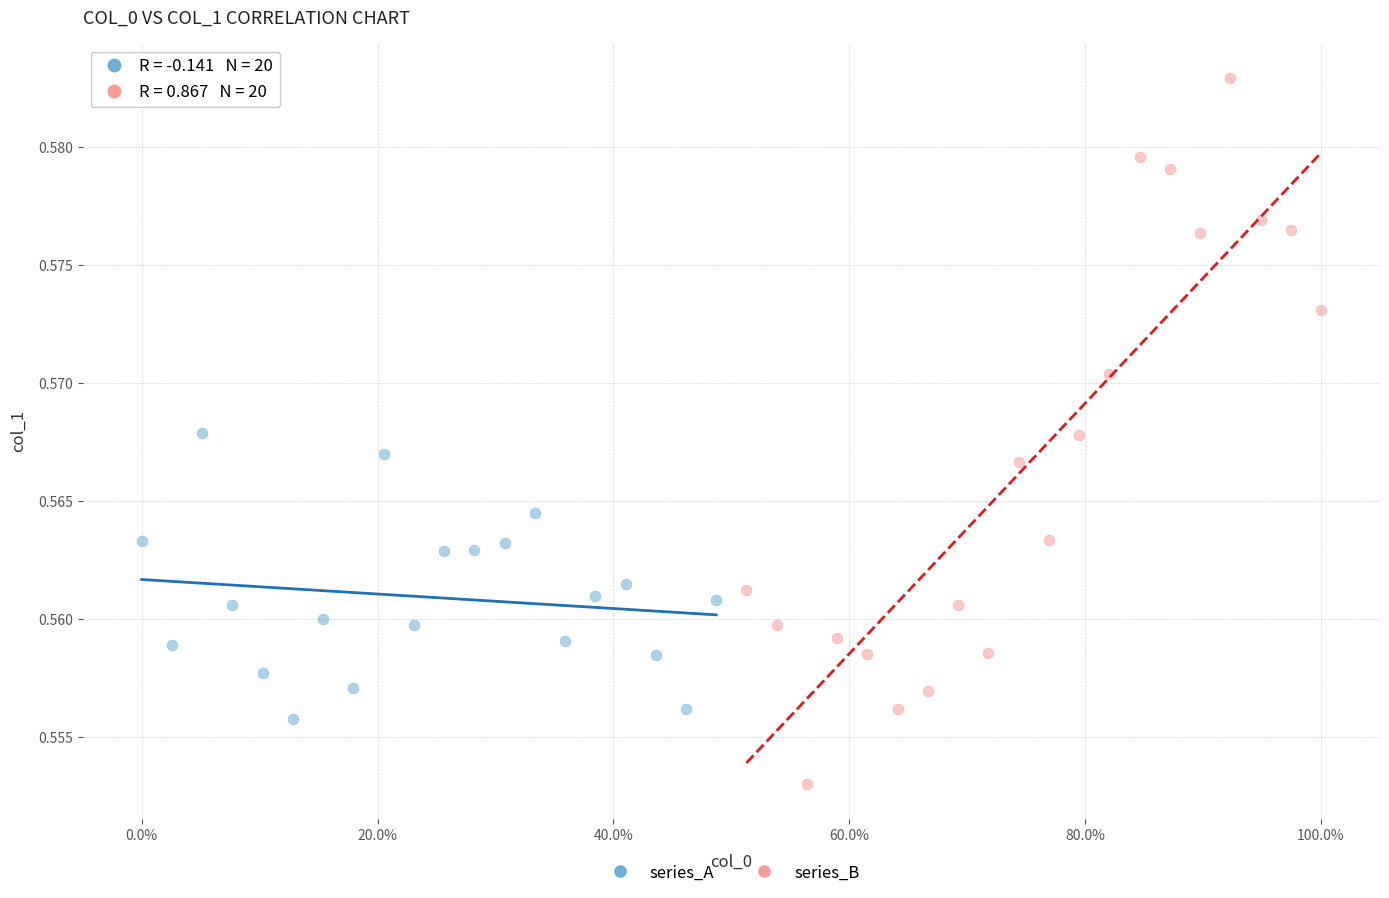

Which series contains the lowest Y value?

series_B